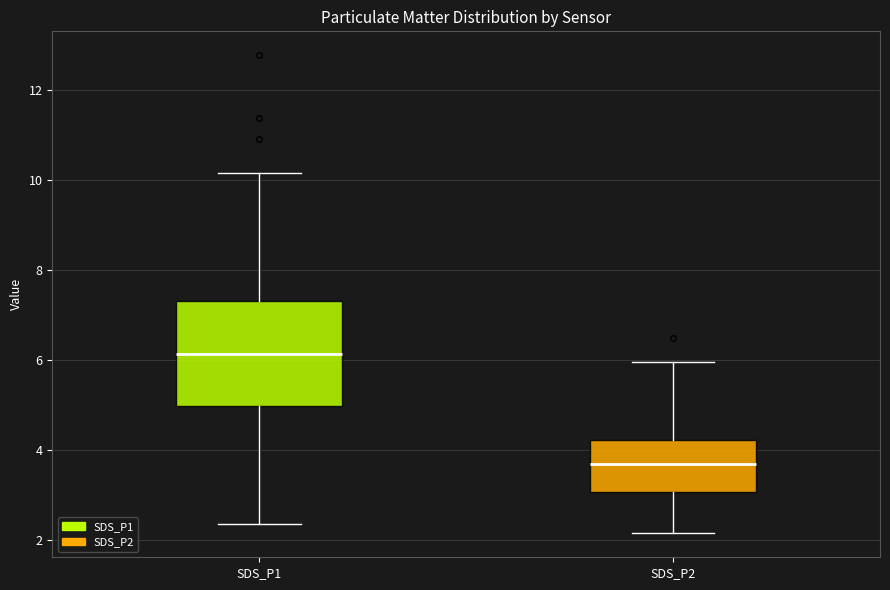

Comparing the boxes themselves (not the whiskers), which one is the tallest?

SDS_P1